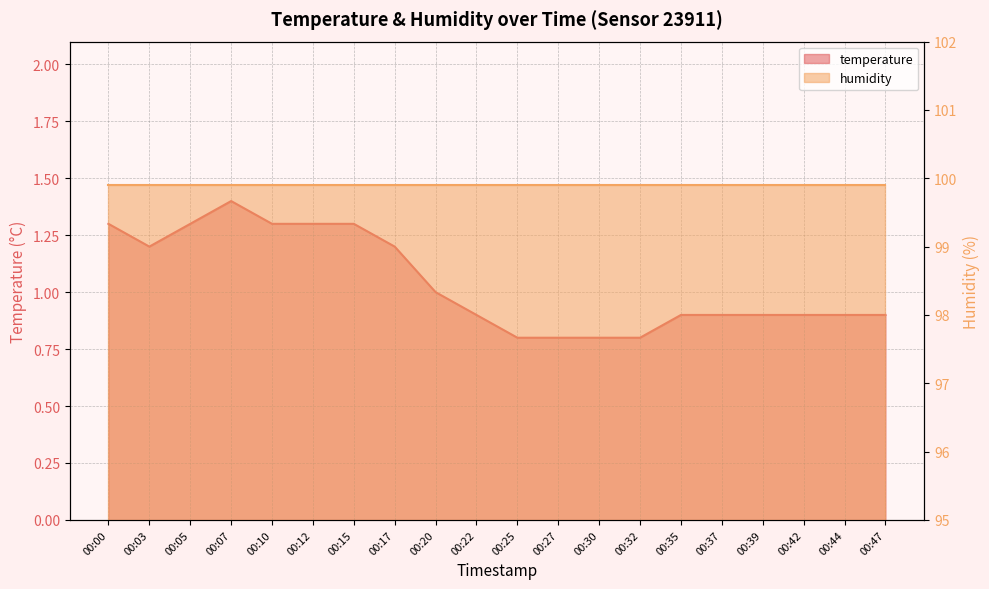

What is the value of the 6th point from the left?

1.3